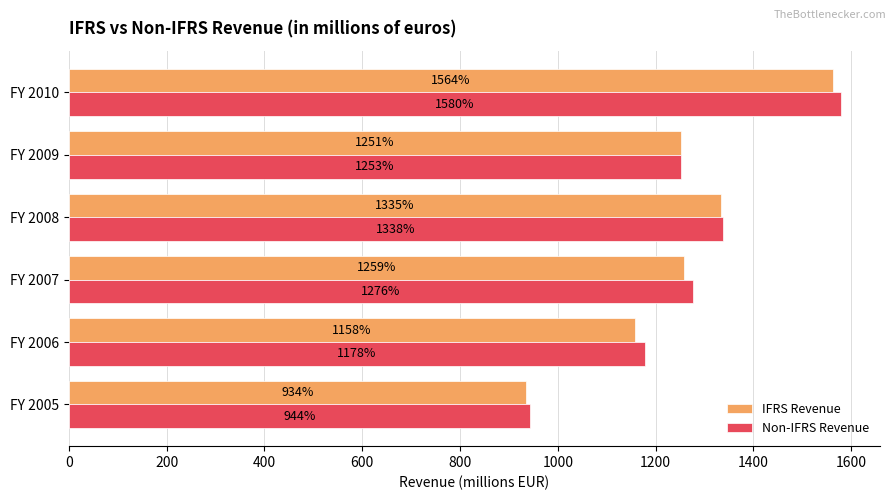

How many values in the IFRS Revenue series are below 1258?

3